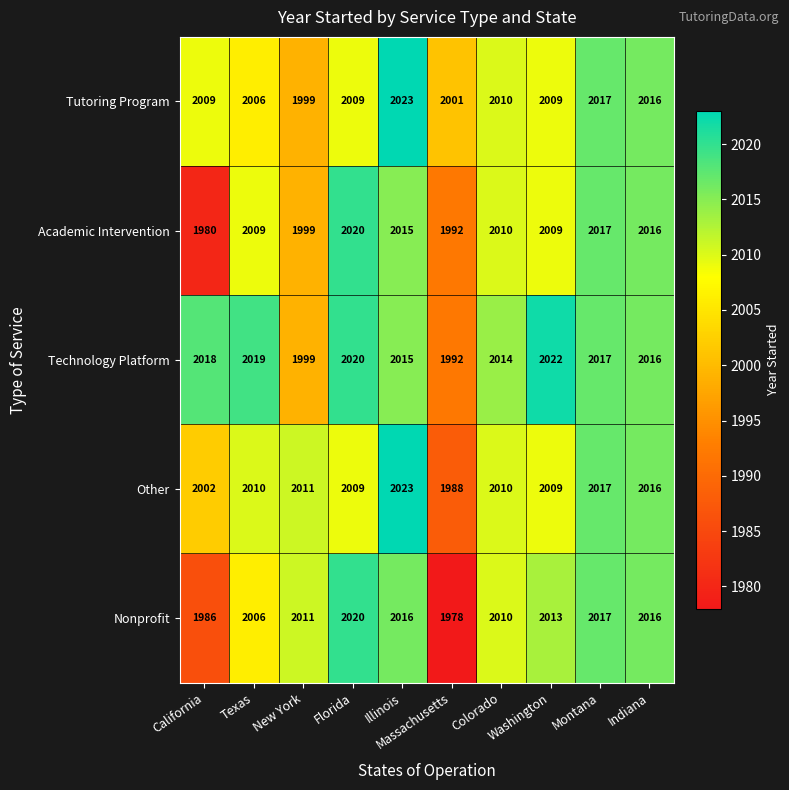

List the labels in order of Technology Platform value, largest first.

Washington, Florida, Texas, California, Montana, Indiana, Illinois, Colorado, New York, Massachusetts